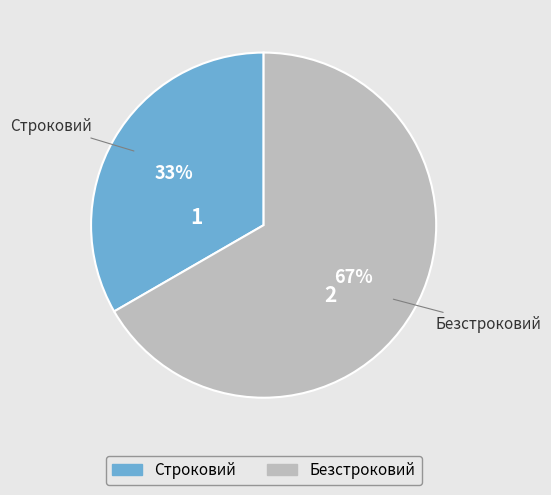

Is the sum of Безстроковий and Строковий greater than half?

Yes